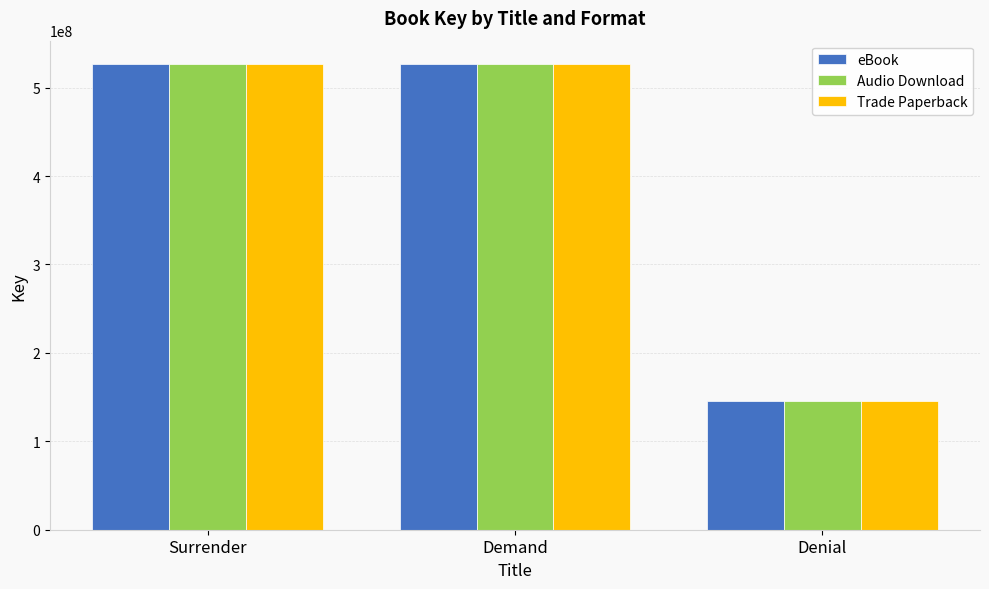

What position from the right is Denial?

1